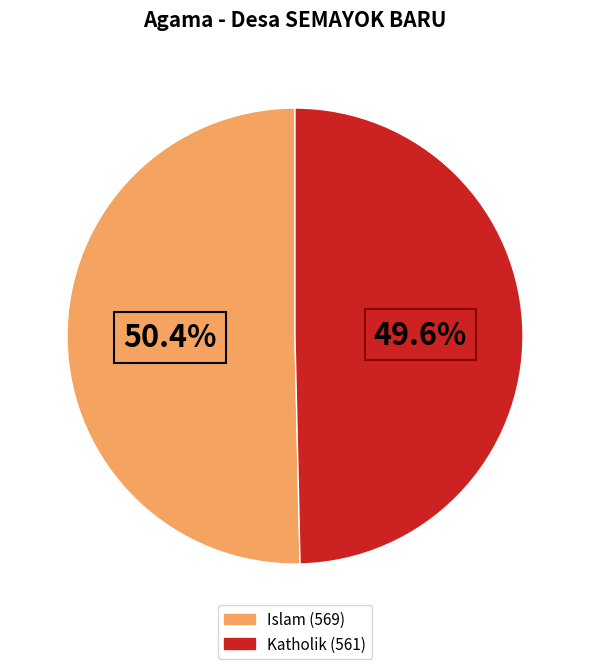

Does any single category account for the majority?

Yes